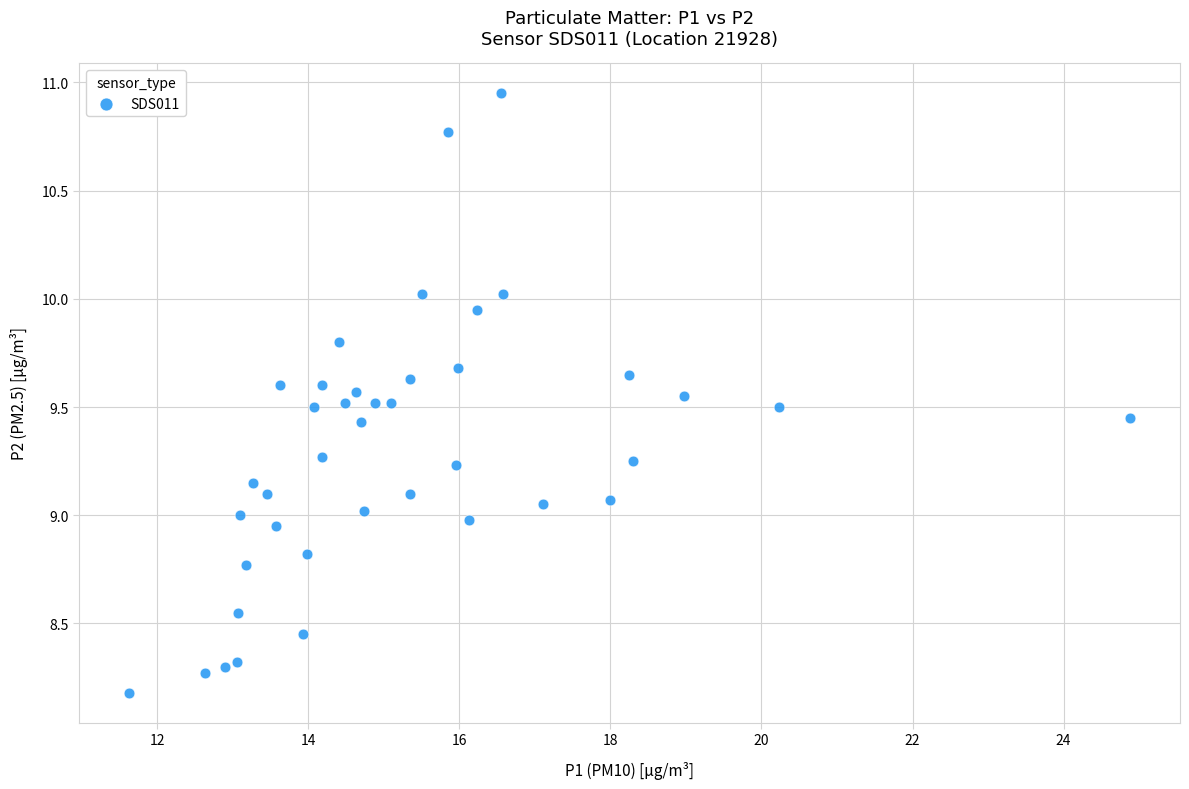

What is the range of X values (max minus min)?

13.2